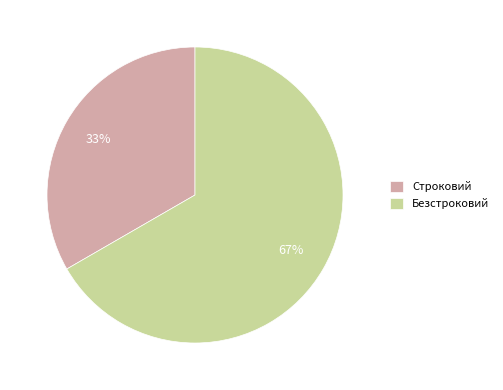

Does Строковий account for over 50% of the chart?

No